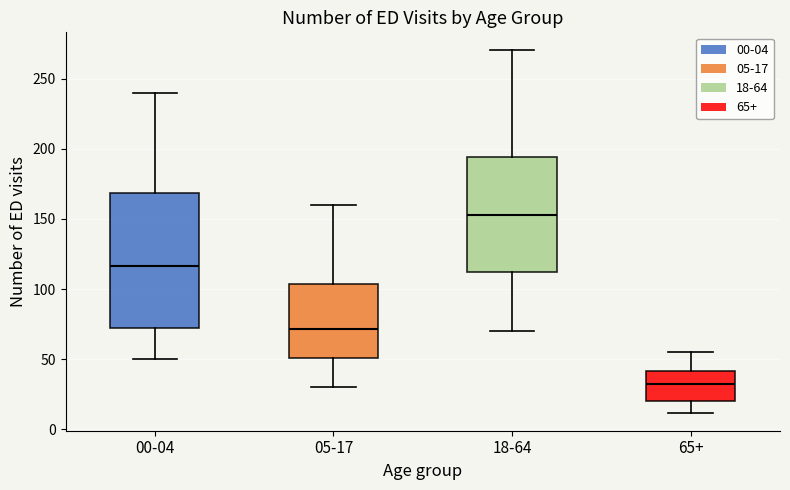

Where is the lower edge of the box for 18-64 on the y-axis? The values are not printed on the chart, so give them approximately, as read against the axis.

115